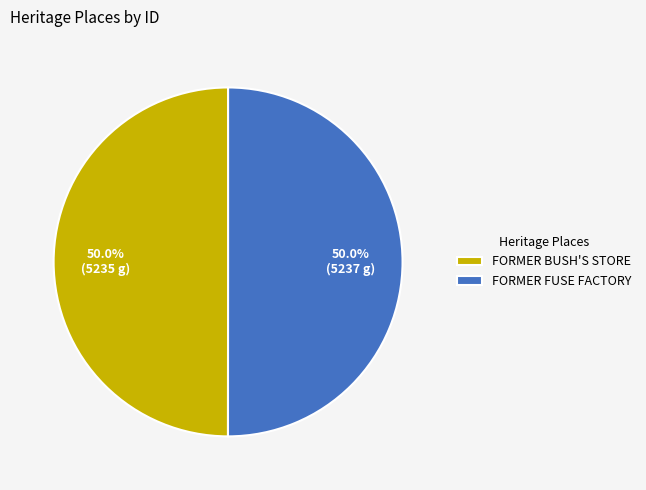

What is the ratio of the value at FORMER FUSE FACTORY to the value at FORMER BUSH'S STORE?

1.0